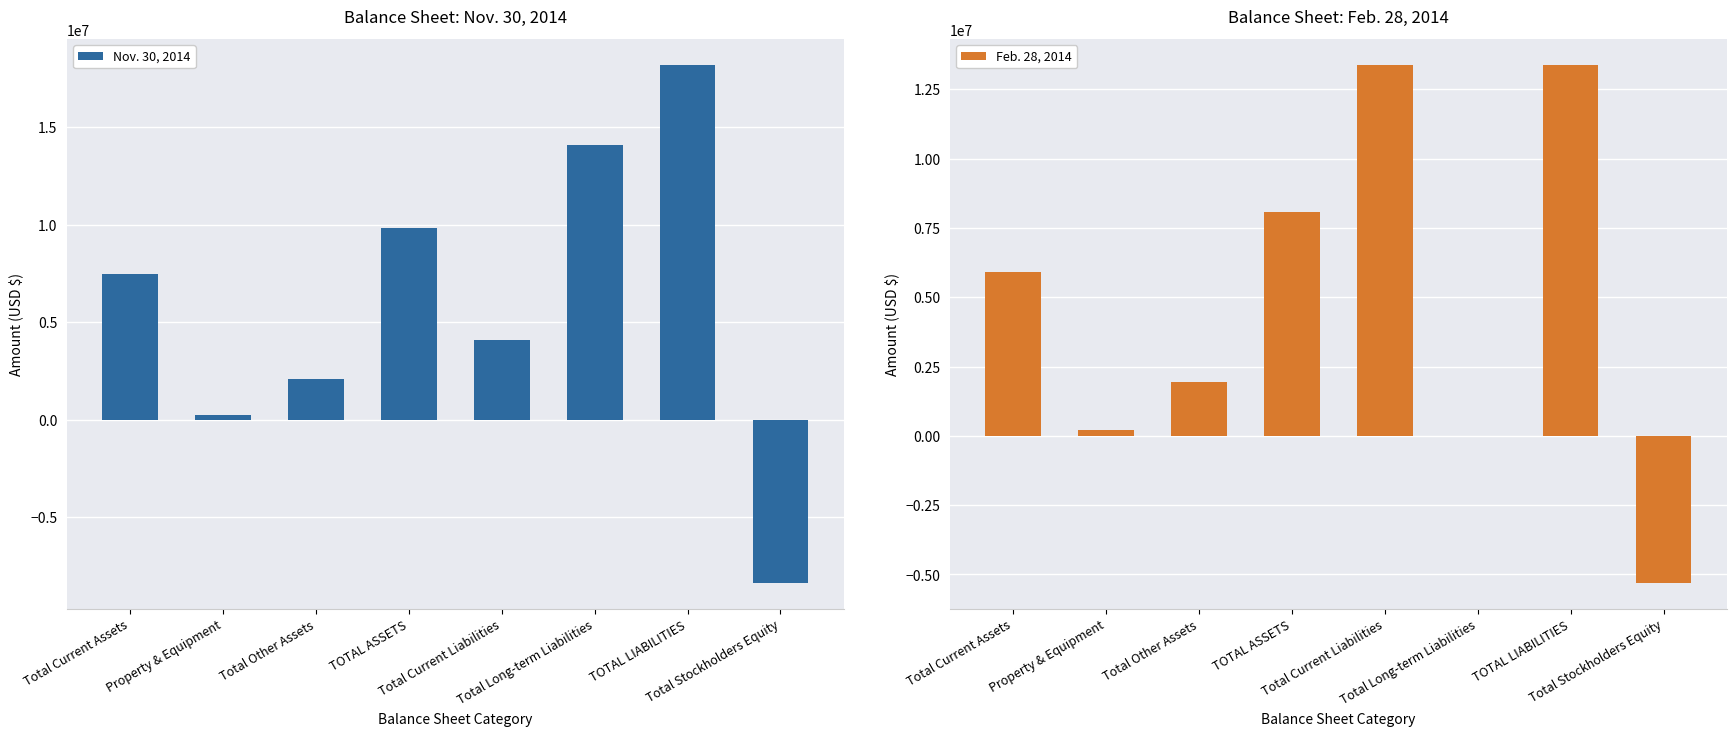

How many bars are there in each group?

2